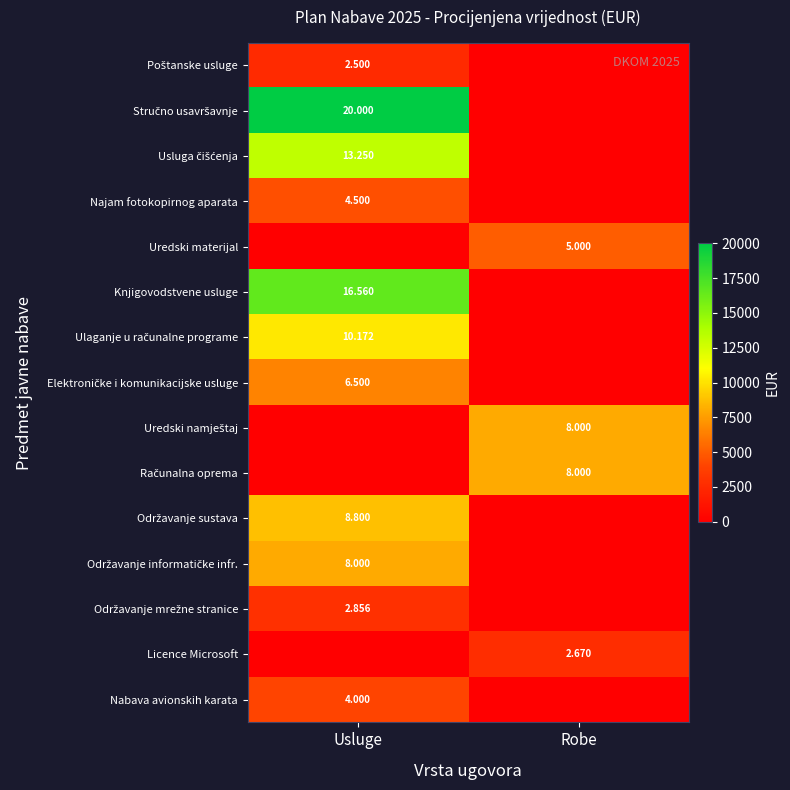

The Uredski namještaj series shows 2508 at Robe. True or false?

False